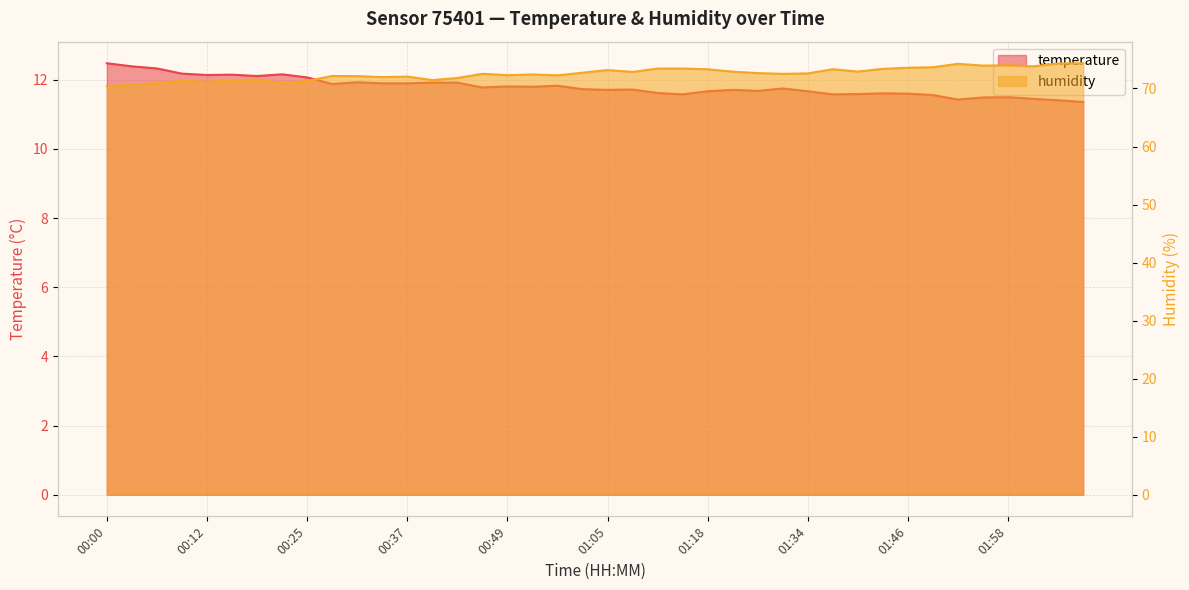

True or false: humidity and temperature cross at least once.

False